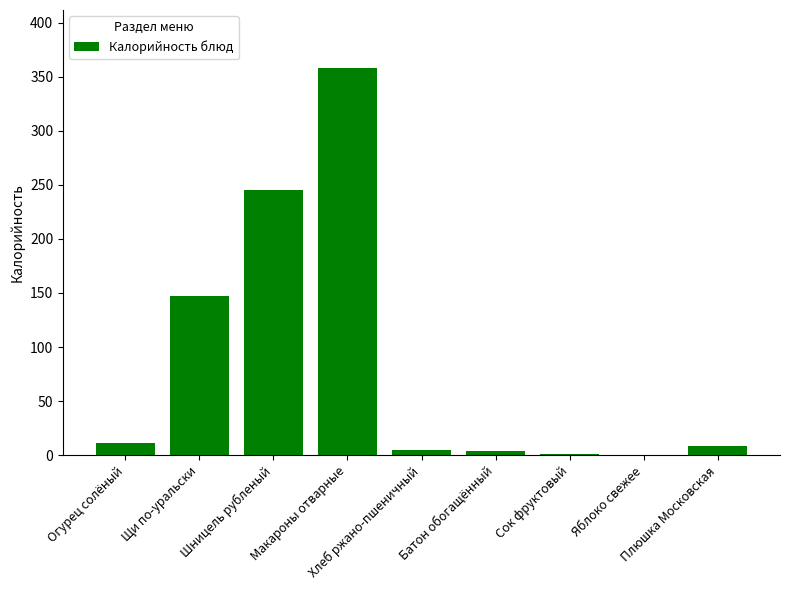

What is the greatest value displayed?

358.0